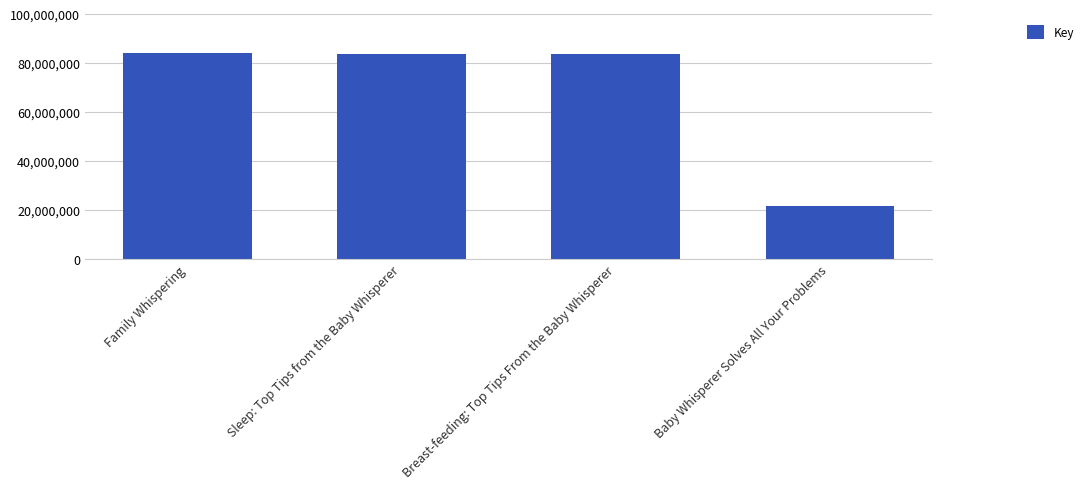

What is the sum of all values?

273060173